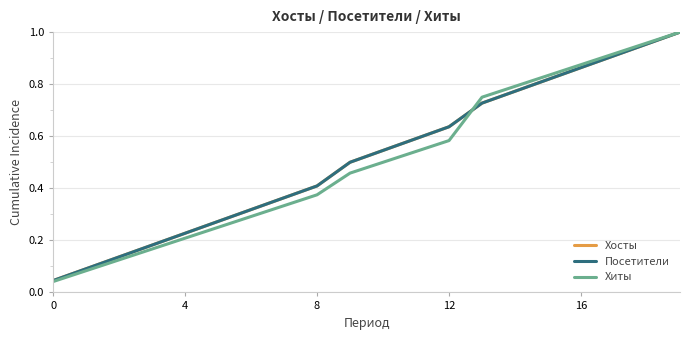

Does the chart have visible grid lines?

Yes